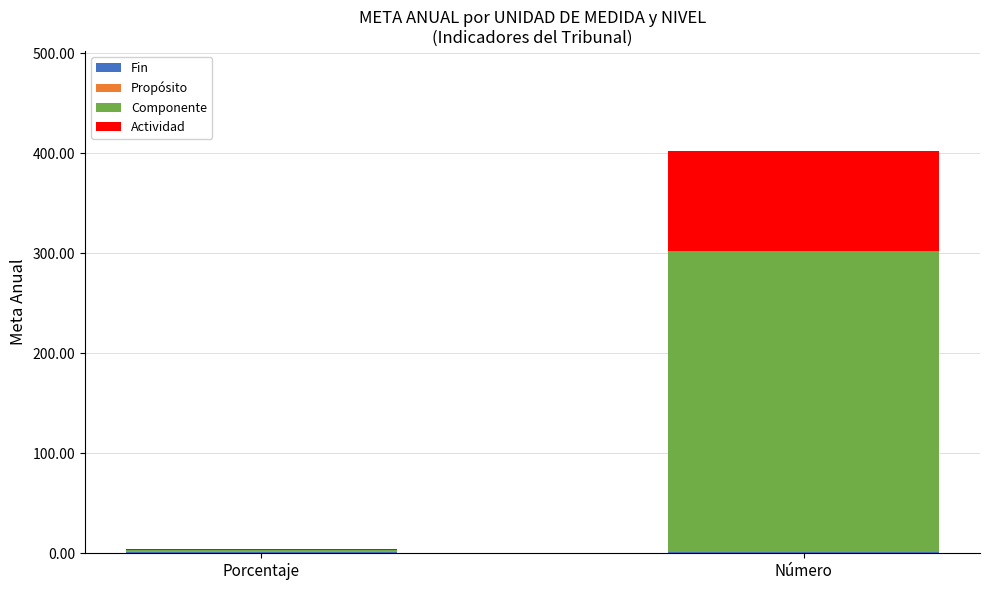

At which category is the sum across all series the highest?

Número